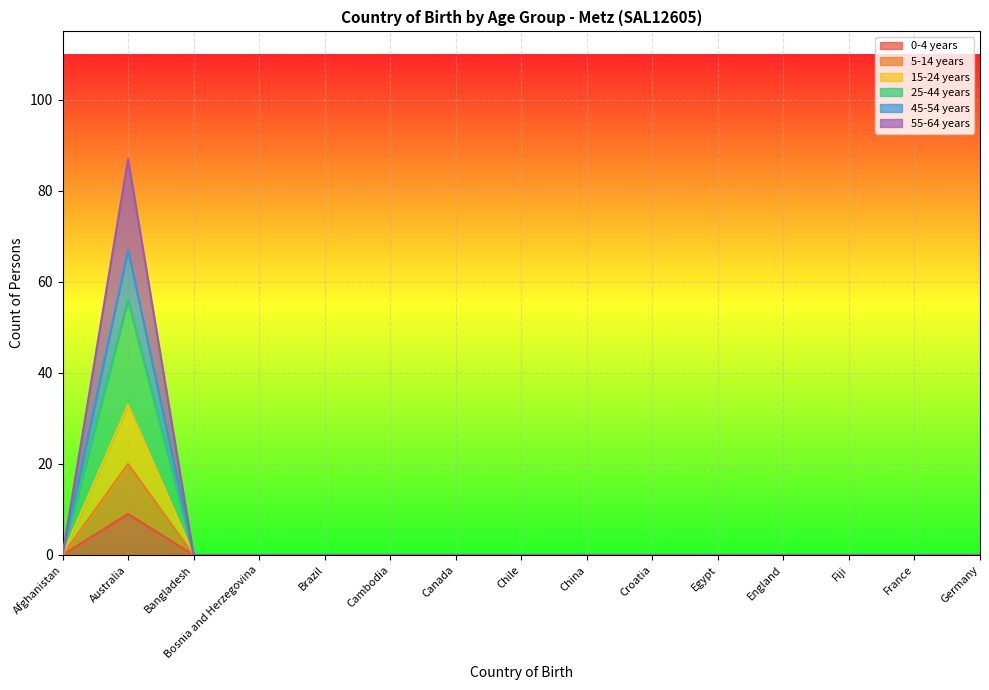

Between Canada and Bangladesh, which is larger?

Canada